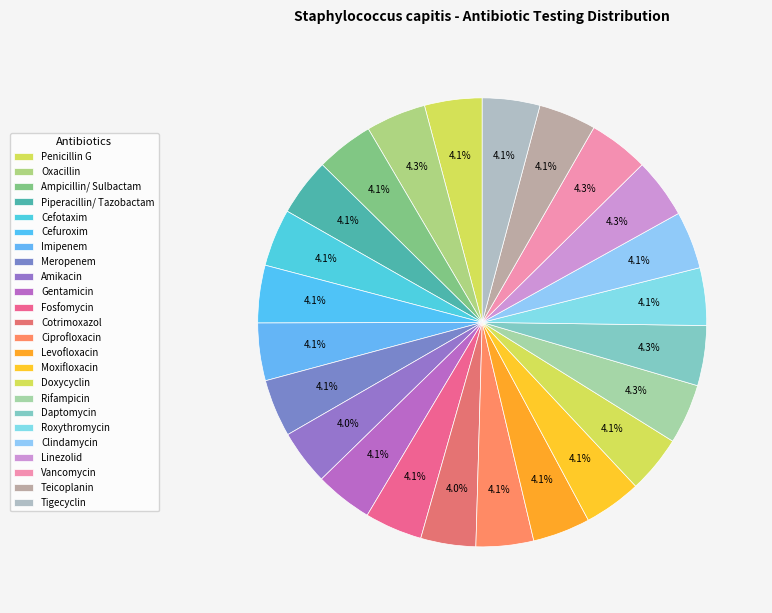

To the nearest percent, what is the combined percentage of Cotrimoxazol and Ciprofloxacin?

8%